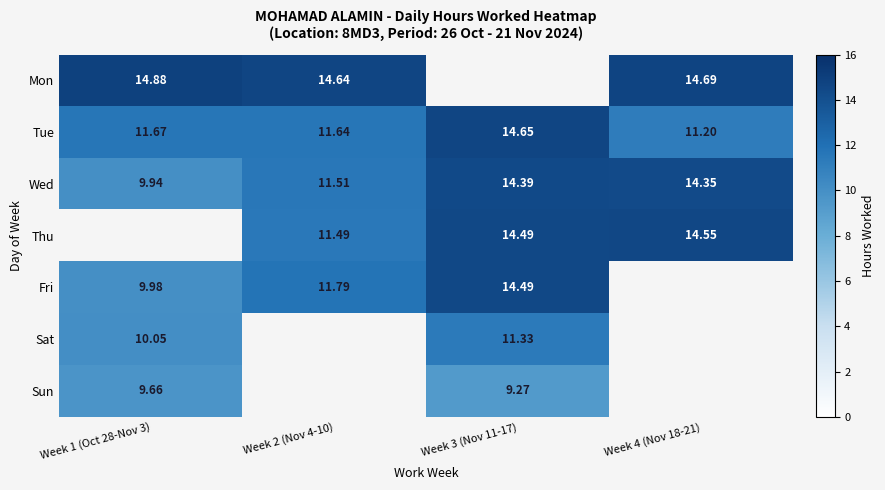

Is the value of Wed at Week 1 (Oct 28-Nov 3) greater than the value of Mon at Week 1 (Oct 28-Nov 3)?

No